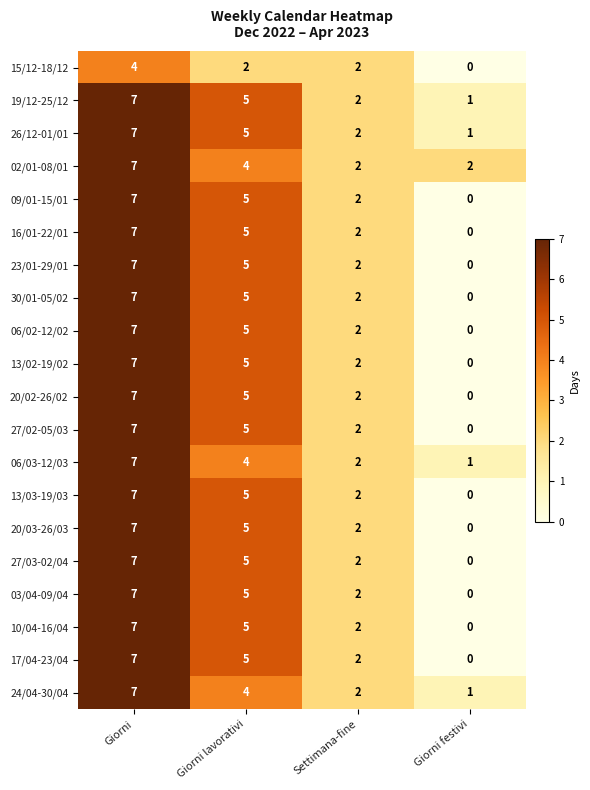

Which label corresponds to the largest value in the chart?

Giorni